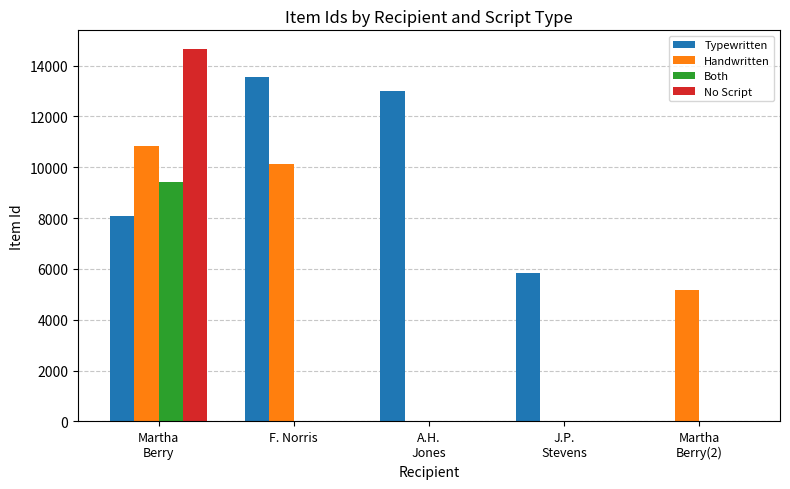

How many groups of bars are there?

5